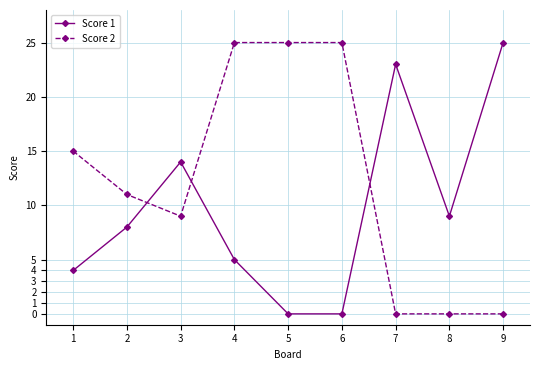

Is it true that Score 2 equals -13 at 9?

False